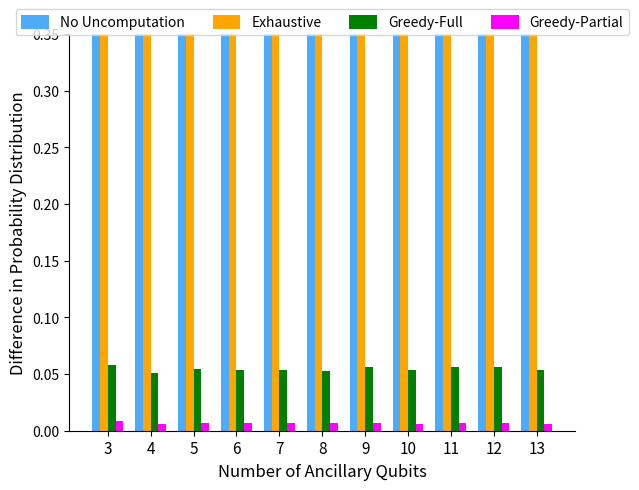

Reading left to right, what are all the values shown in this chart?

No Uncomputation: 0.5	0.5	0.5	0.5	0.5	0.5	0.5	0.5	0.5	0.5	0.5
Exhaustive: 0.5	0.5	0.4	0.4	0.5	0.4	0.4	0.4	0.4	0.4	0.5
Greedy-Full: 0.1	0.1	0.1	0.1	0.1	0.1	0.1	0.1	0.1	0.1	0.1
Greedy-Partial: 0.0	0.0	0.0	0.0	0.0	0.0	0.0	0.0	0.0	0.0	0.0